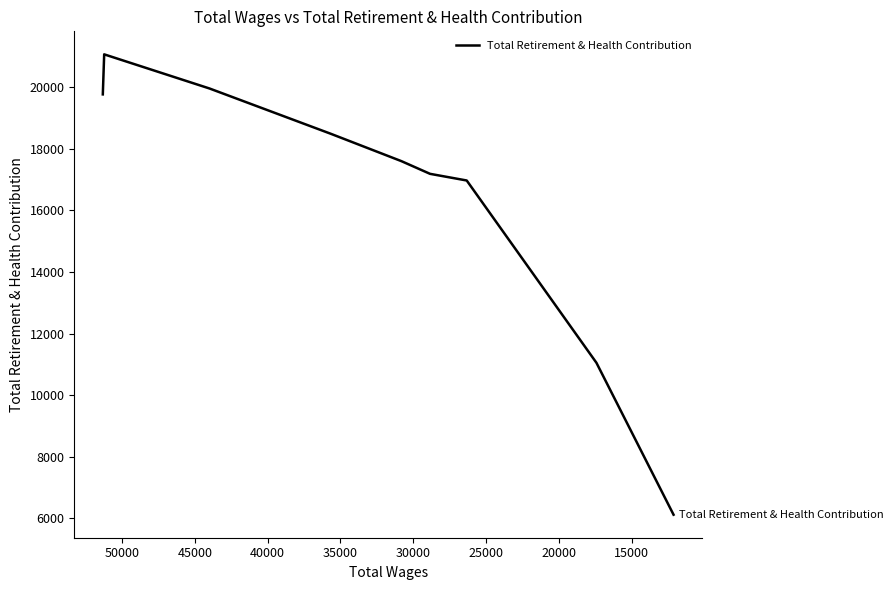

The value at 20000 is 7725. True or false?

False